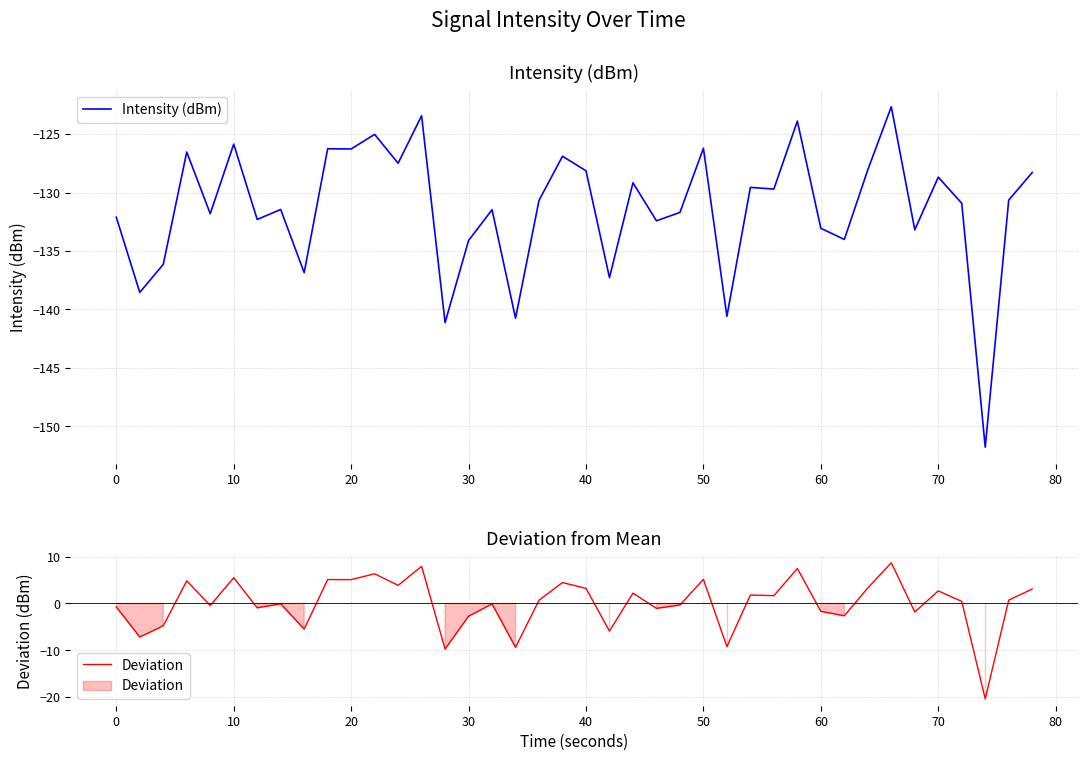

True or false: Deviation and Intensity (dBm) cross at least once.

False